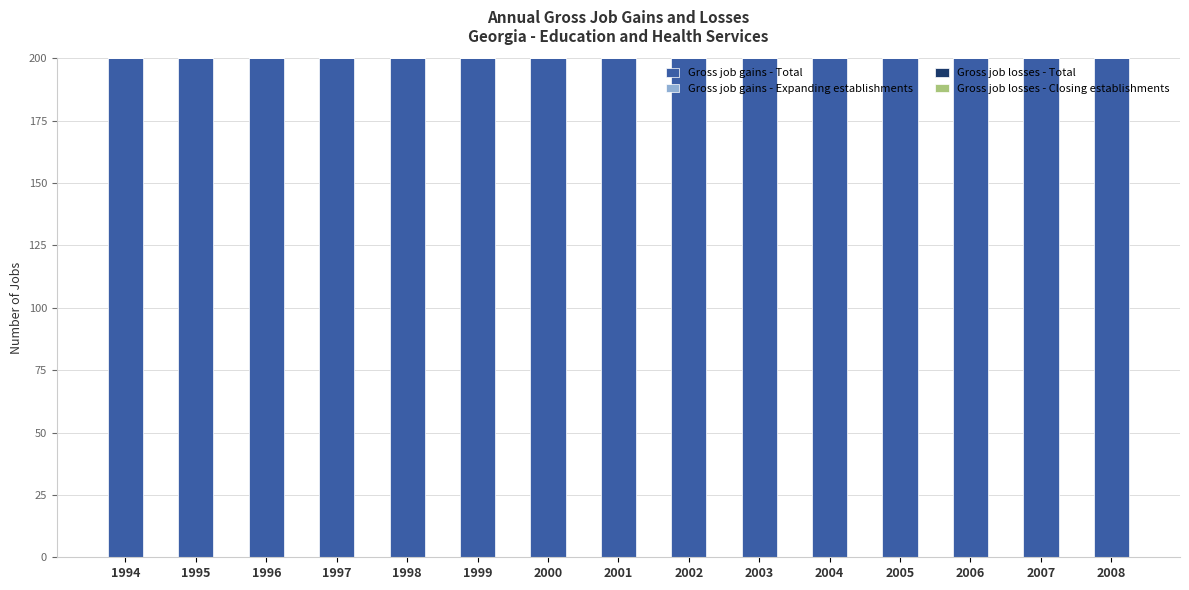

Does the chart contain any negative values?

No